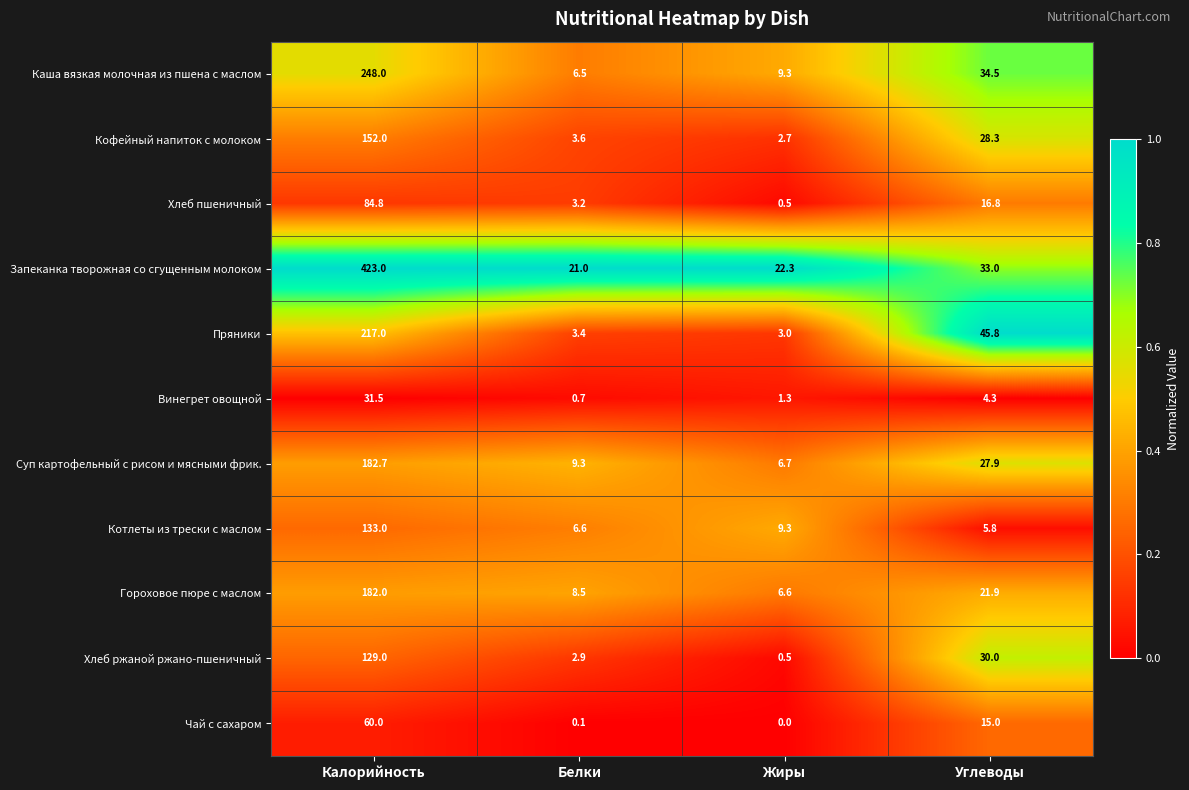

Where does the Запеканка творожная со сгущенным молоком series first go above 33?

Калорийность